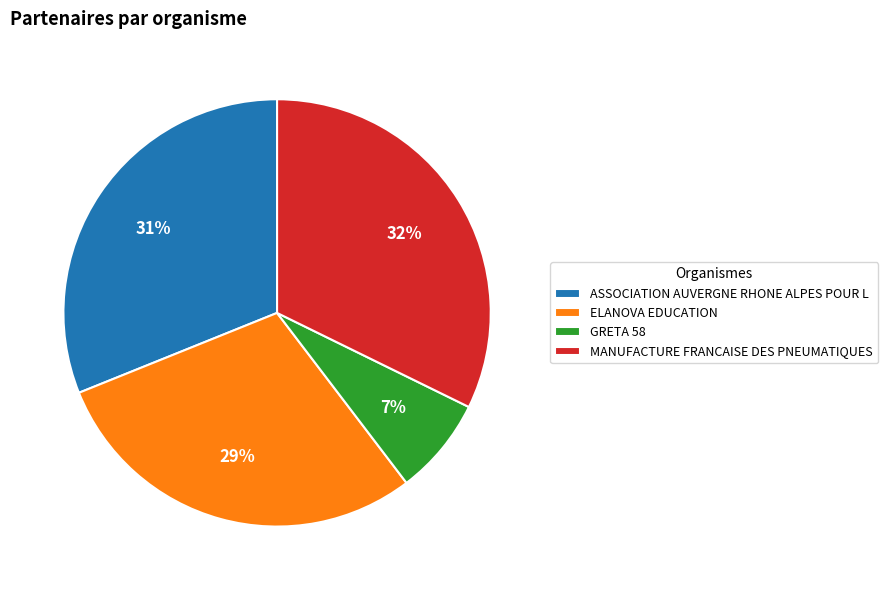

Between ELANOVA EDUCATION and ASSOCIATION AUVERGNE RHONE ALPES POUR L, which is larger?

ASSOCIATION AUVERGNE RHONE ALPES POUR L